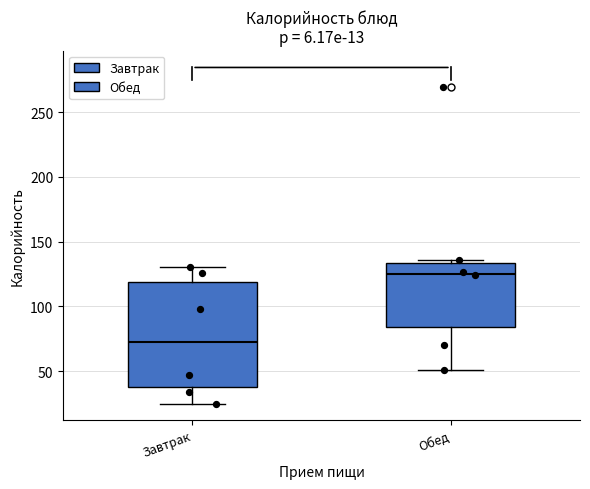

Which box's median line is the lowest?

Завтрак